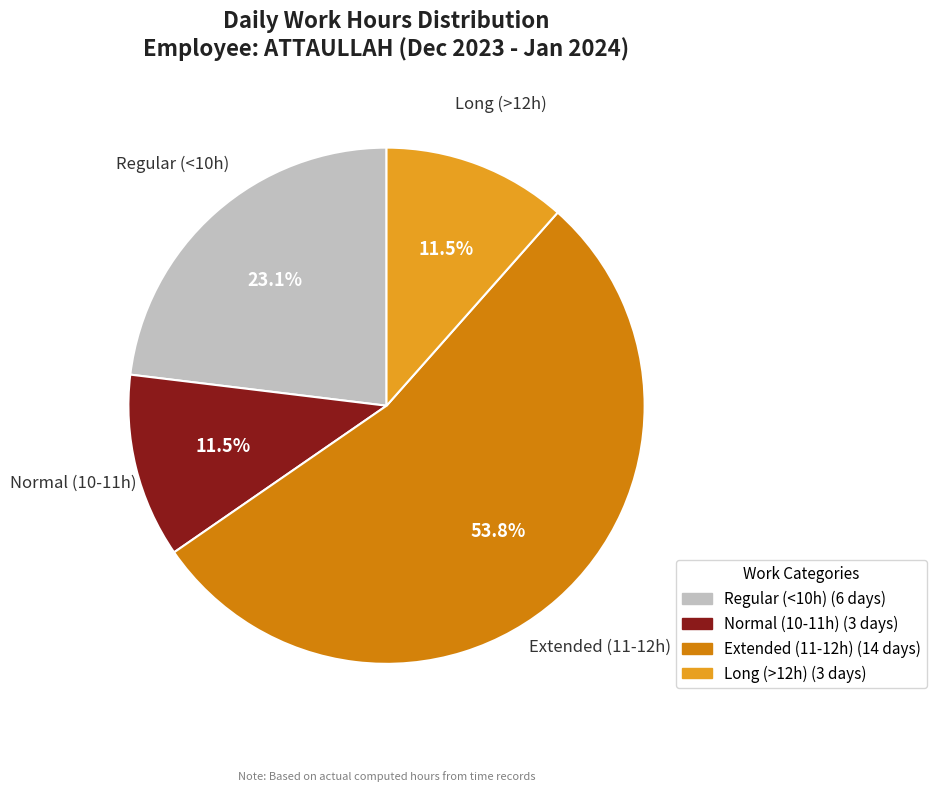

Is there any slice that represents more than half of the pie?

Yes